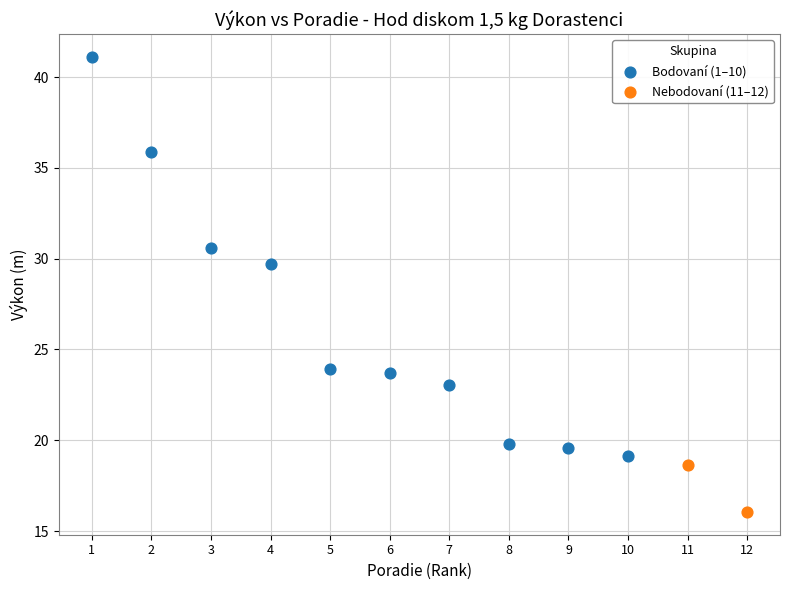

What are all the series names shown in the legend?

Bodovaní (1–10), Nebodovaní (11–12)